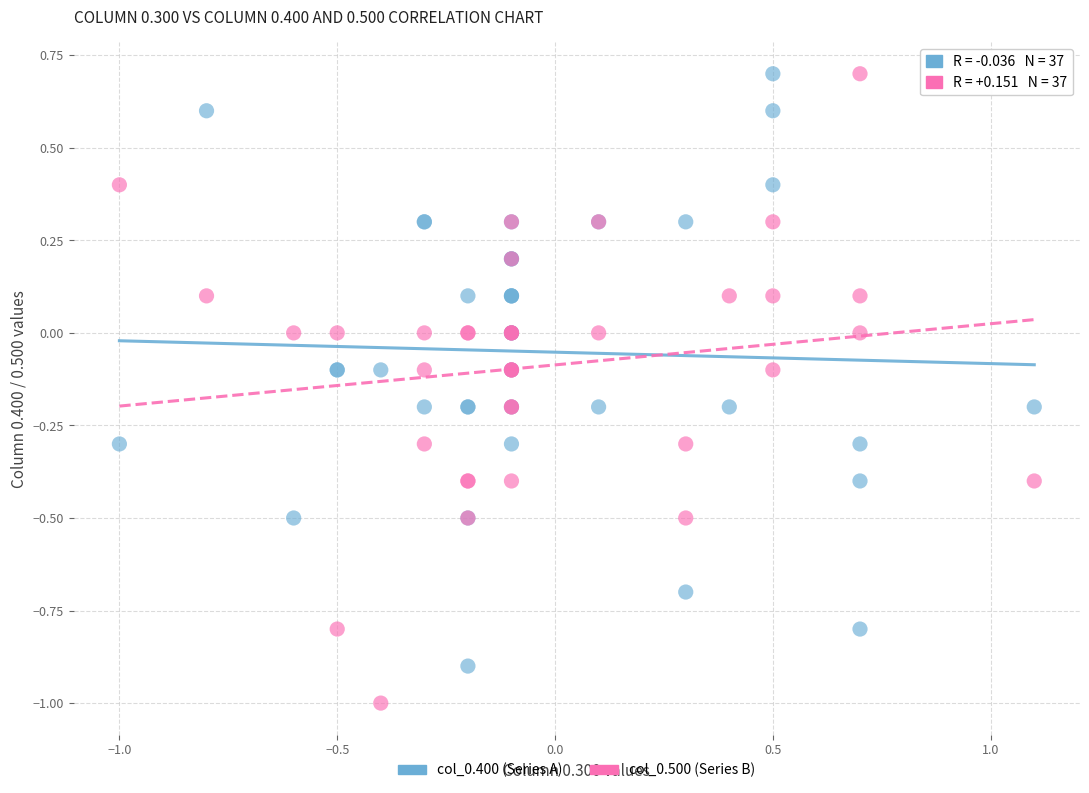

What is the X range (max minus min) for the scatter plot?

2.1